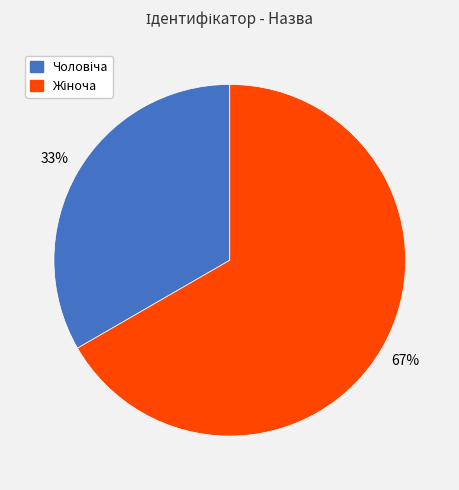

To the nearest percent, what is the average slice percentage?

50%